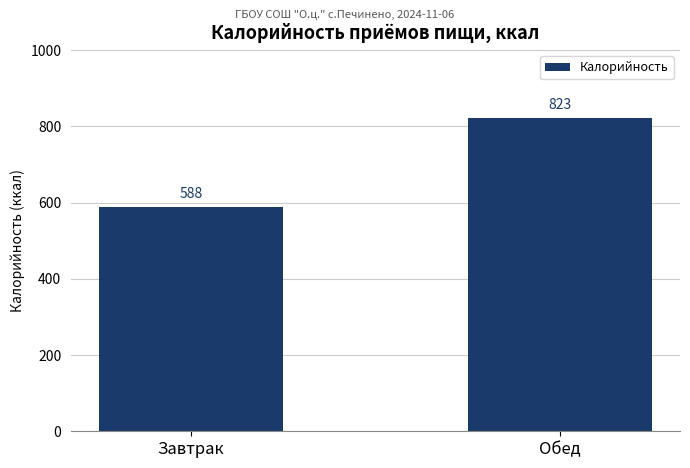

What value does the data have at Завтрак, to the nearest 50?

600